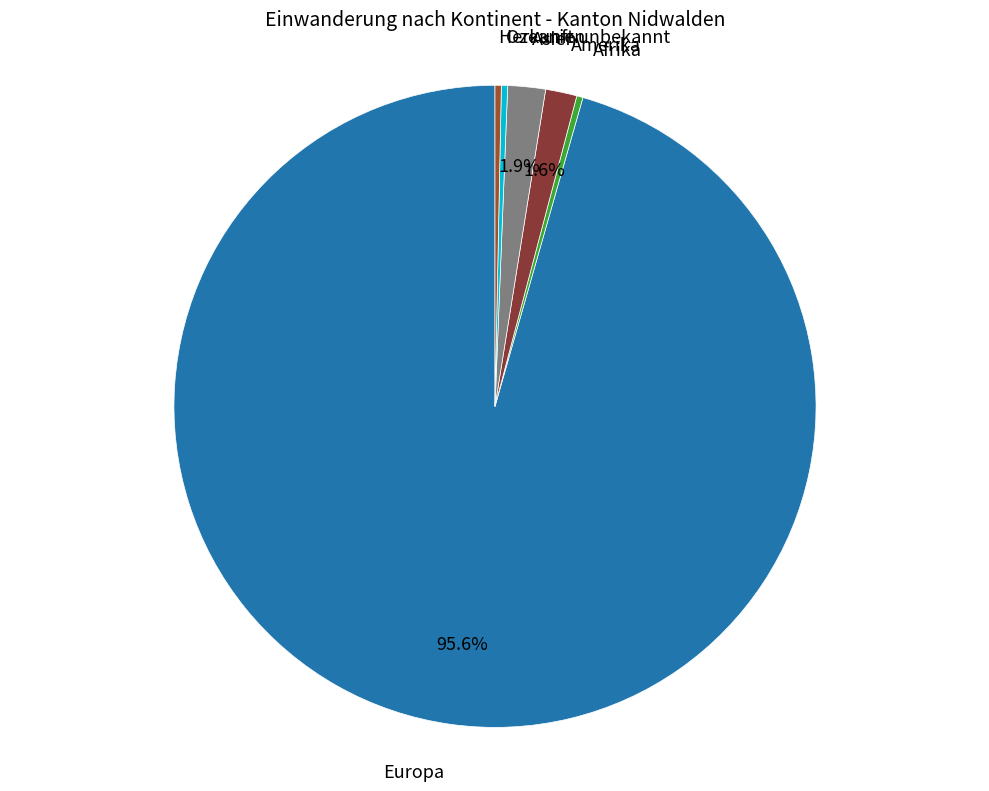

How many segments does this pie chart have?

6